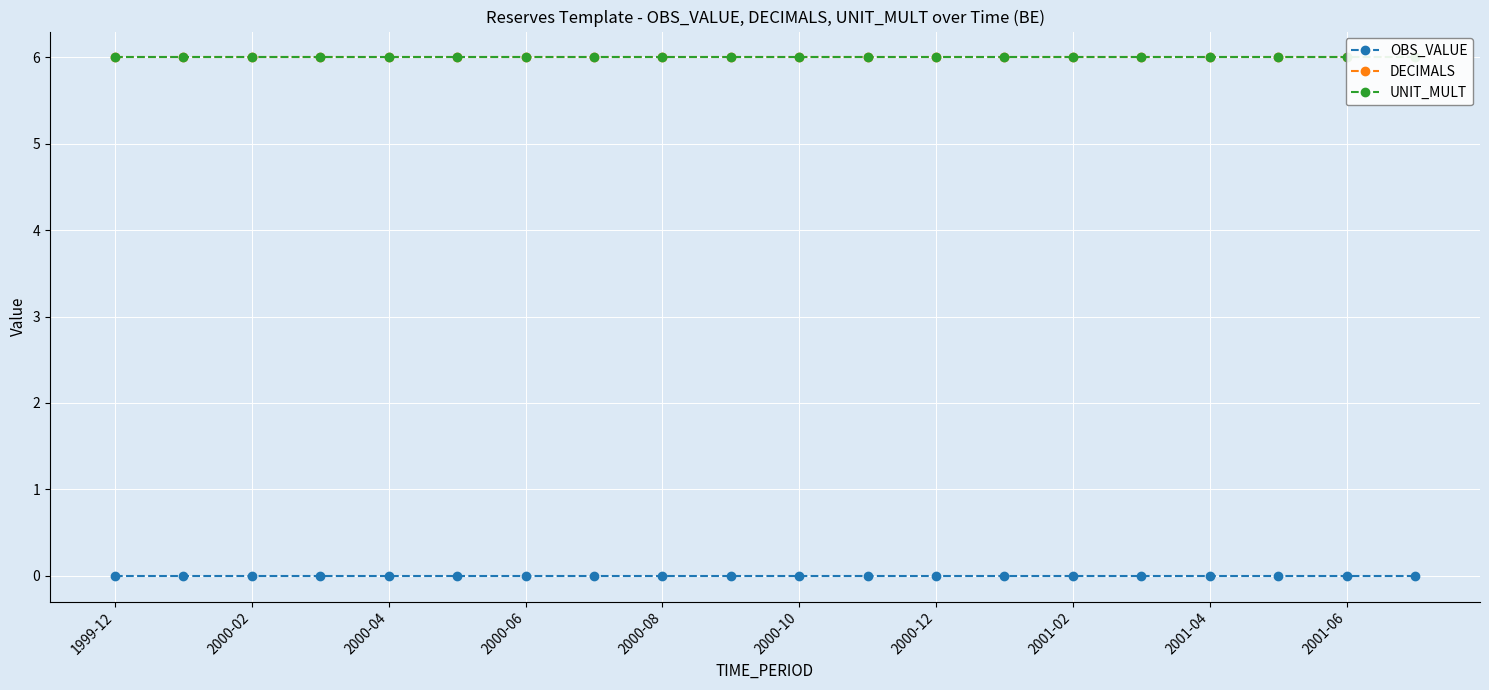

How many lines are shown in the chart?

3